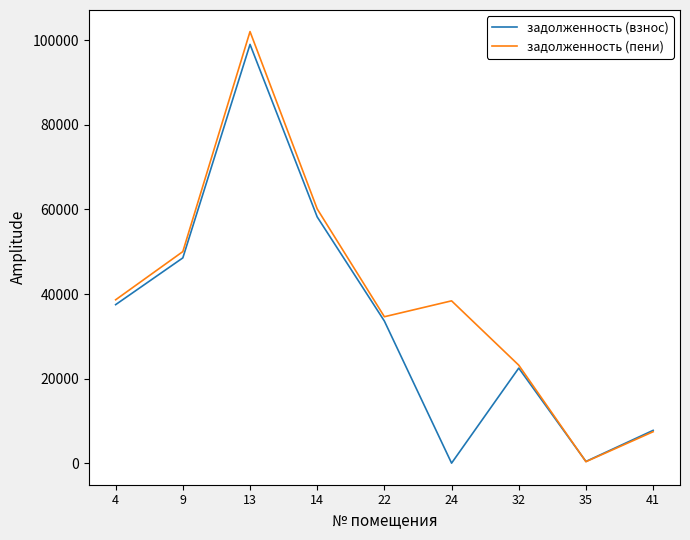

How many lines are shown in the chart?

2